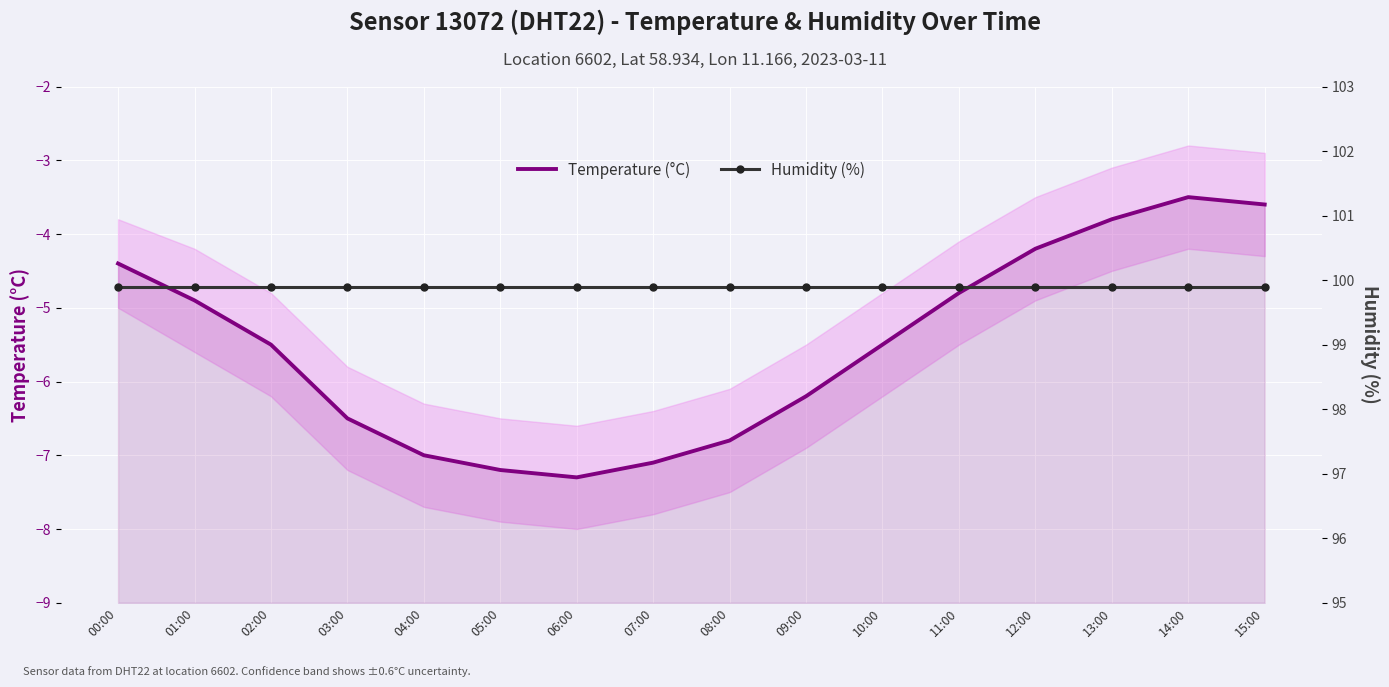

Which series has the largest range (max minus min)?

Temperature (°C)